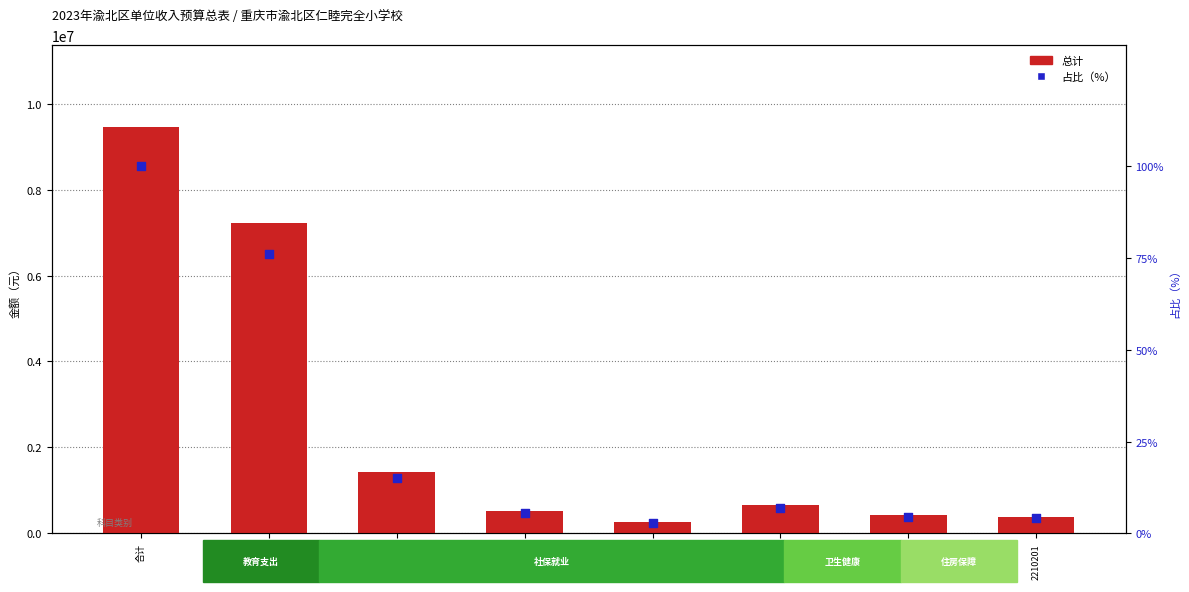

Which series contains the highest Y value?

总计